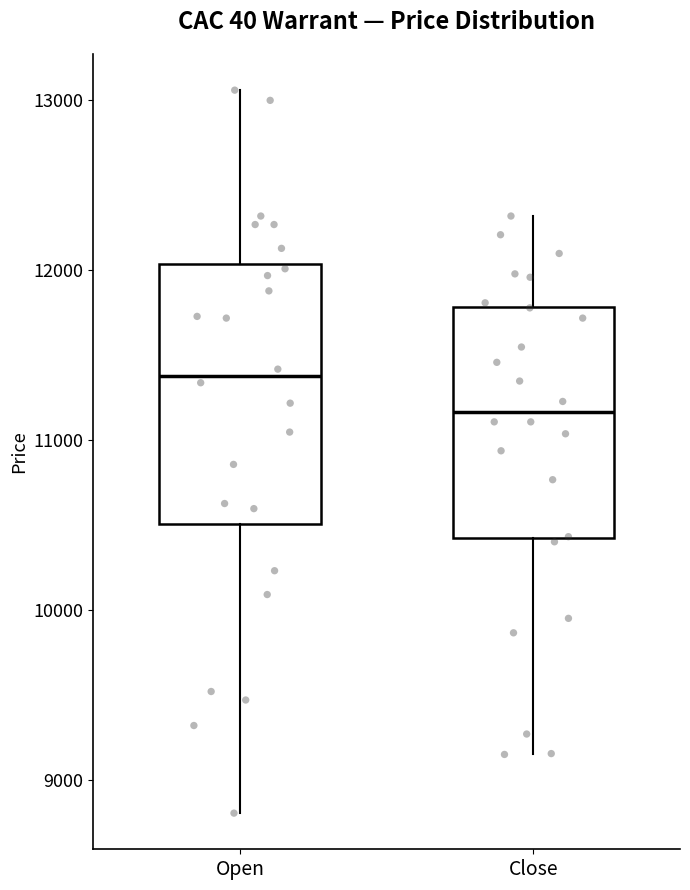

Which box is the tallest, from its lower edge to its upper edge?

Open